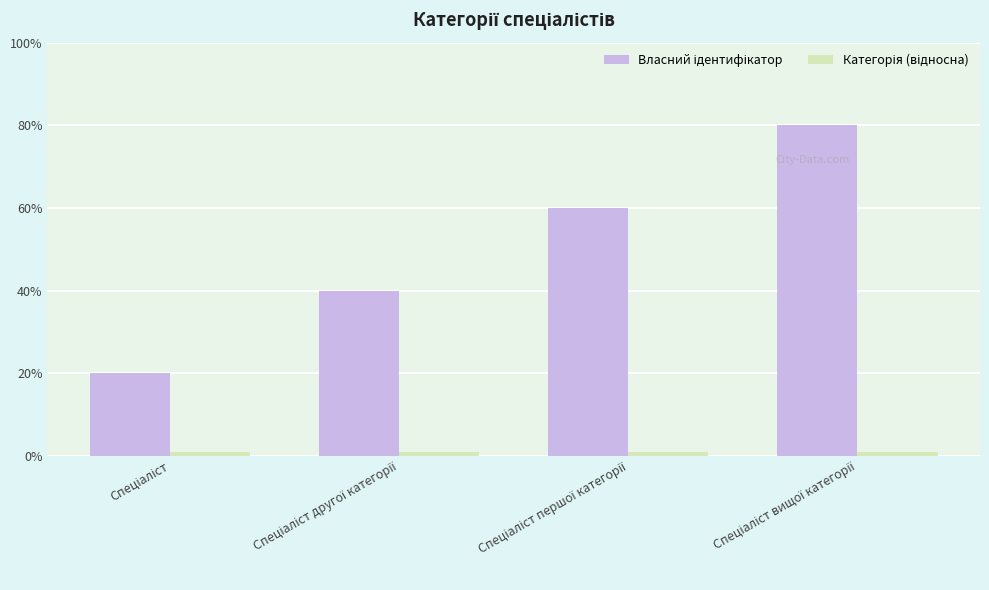

Are the bars grouped side by side (vs. stacked)?

Yes